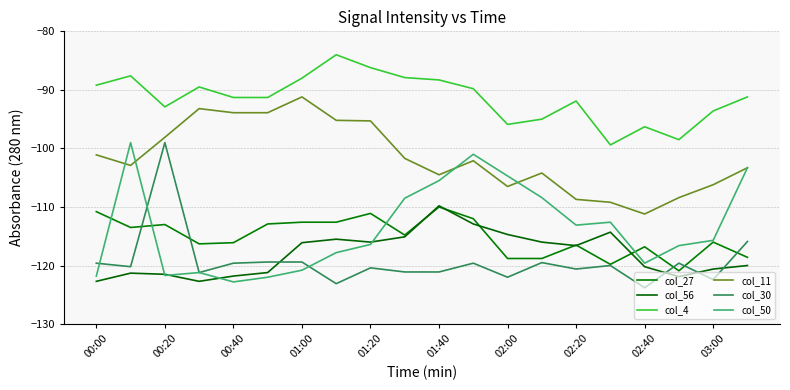

True or false: col_50 and col_4 intersect in this chart.

False